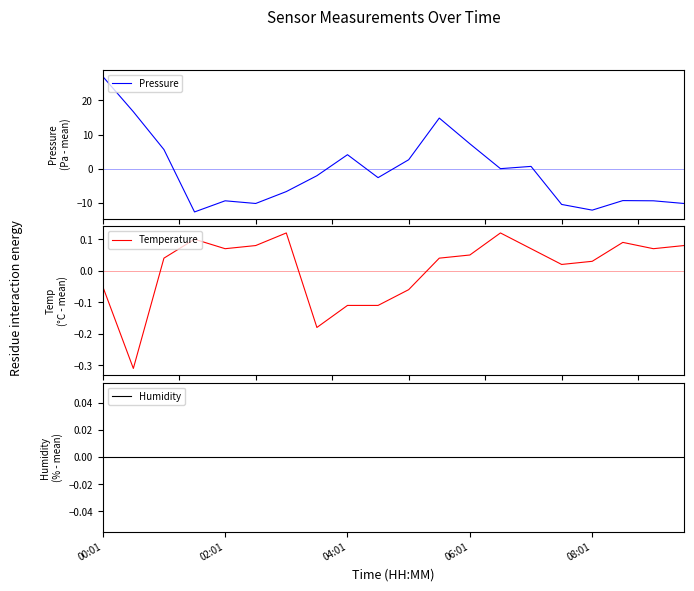

Does the chart have visible grid lines?

No